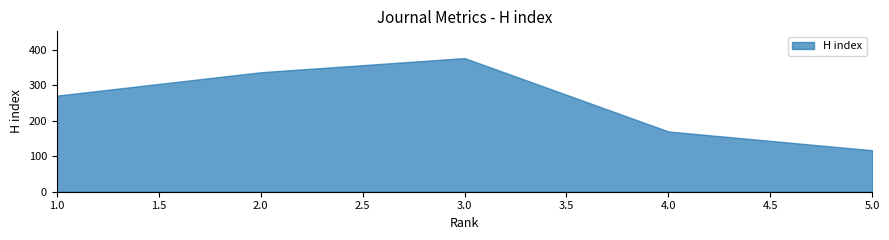

The value at 1.0 is 410. True or false?

False